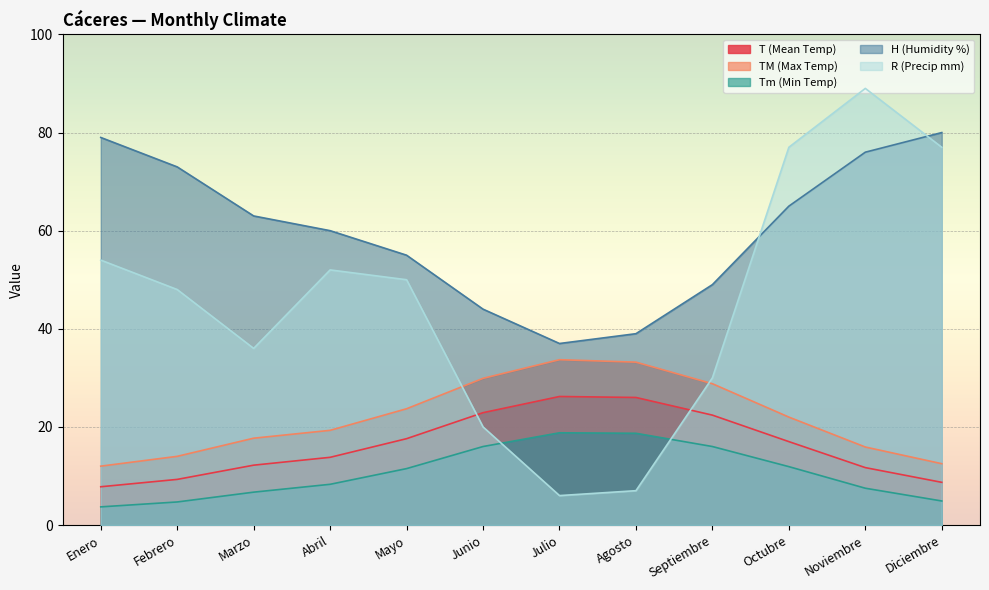

The value of H (Humidity %) at Marzo is 63.0. True or false?

True